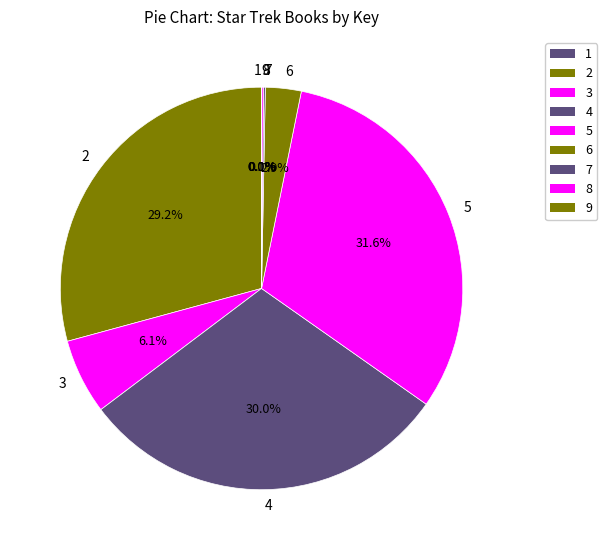

Does any single category account for the majority?

No